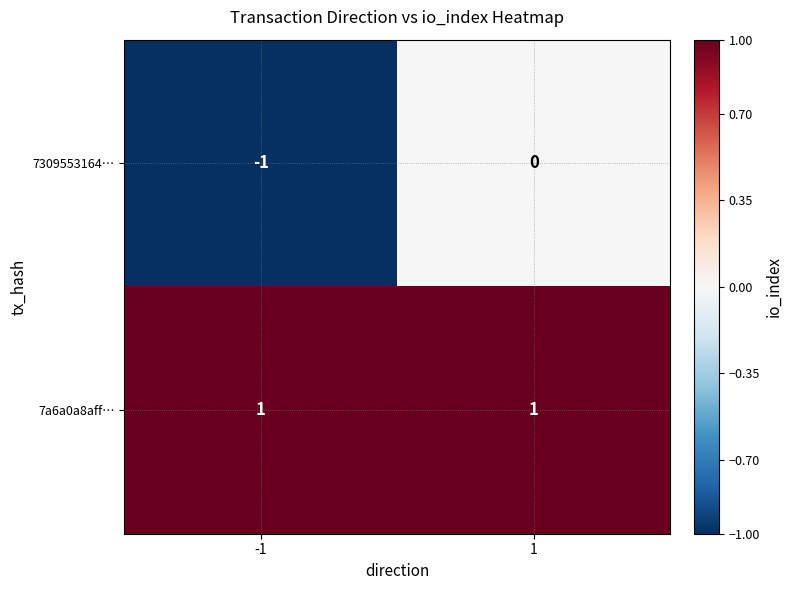

Reading left to right, transcribe all the data shown in this chart.

7309553164…: -1=-1	1=0
7a6a0a8aff…: -1=1	1=1